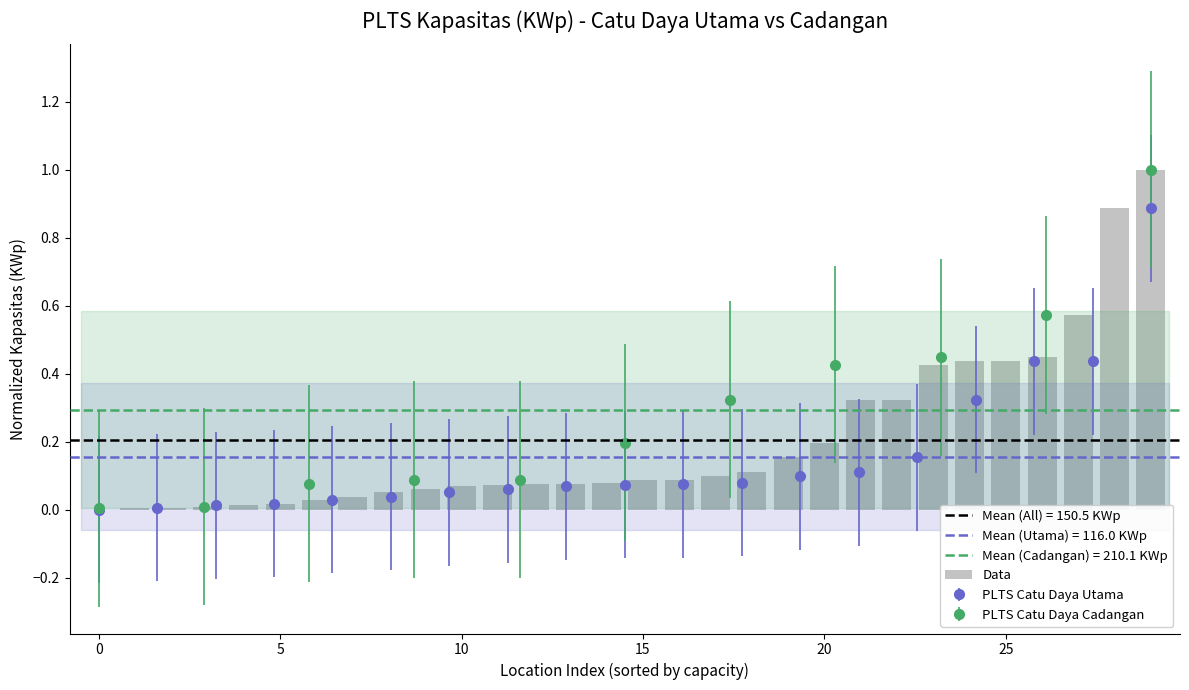

What is the difference between the values at 21 and 8?

0.3